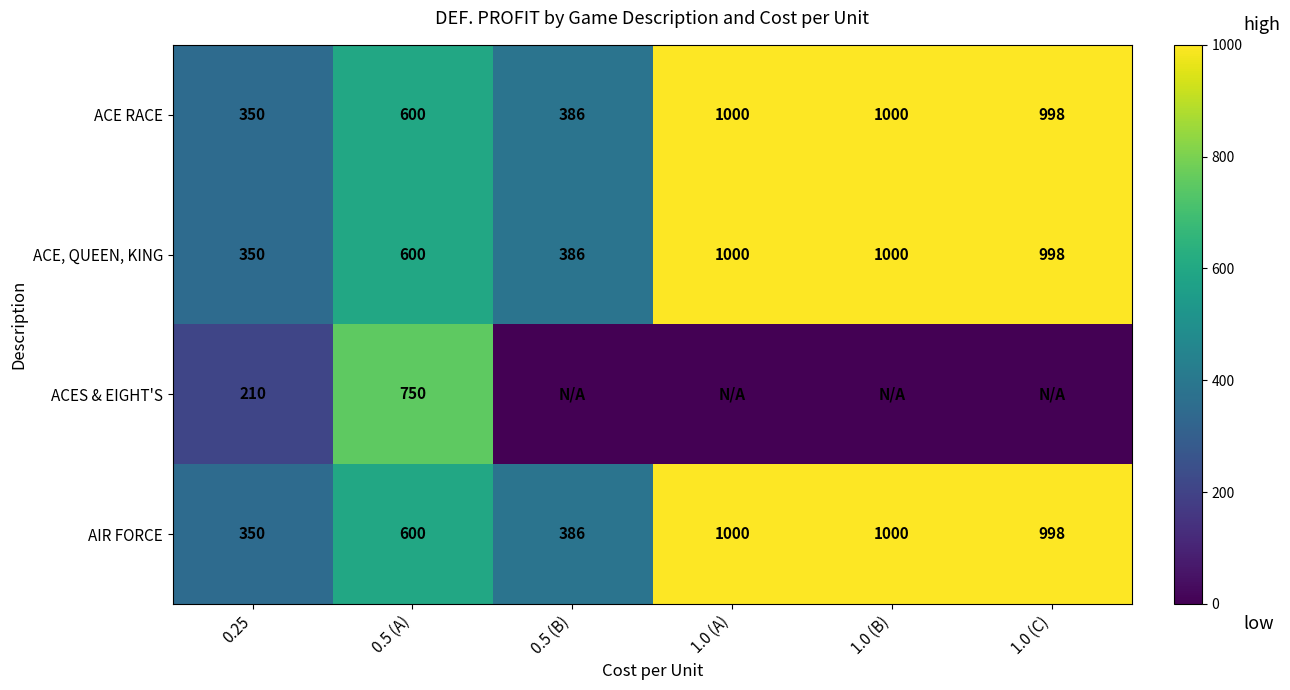

What is the difference between the second highest and minimum values in the AIR FORCE series?

650